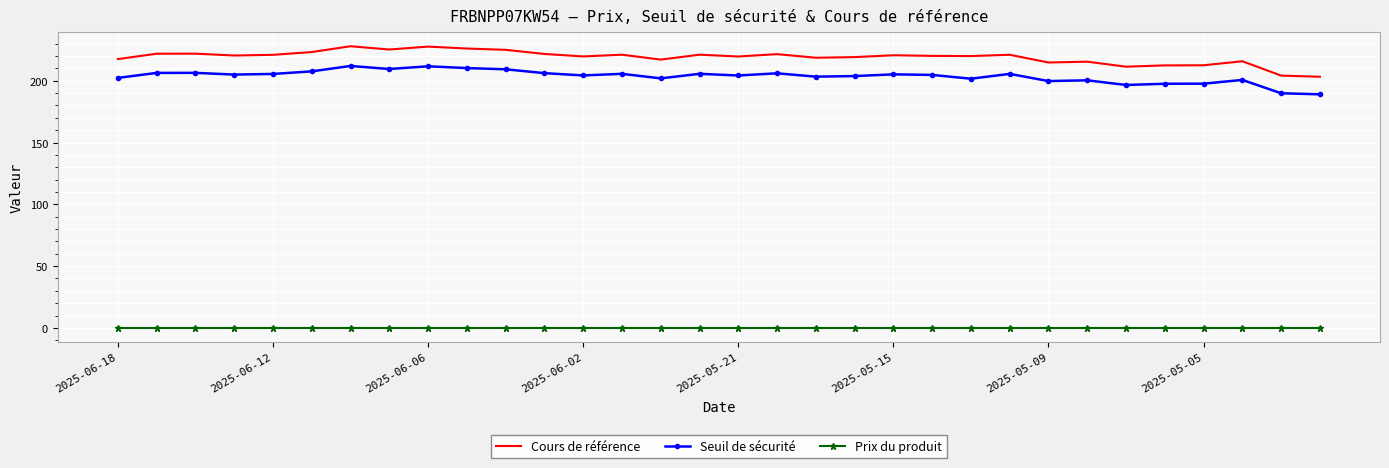

True or false: Cours de référence and Seuil de sécurité intersect in this chart.

False